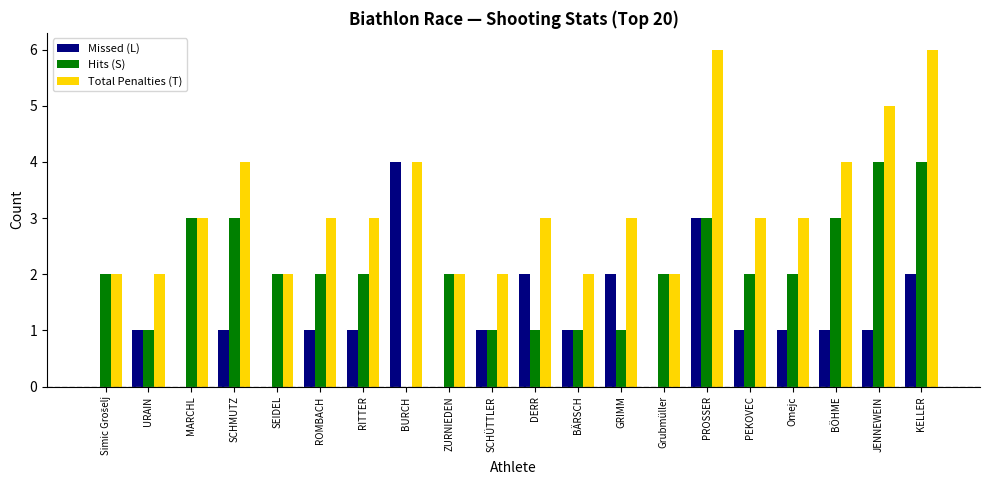

What are all the series names shown in the legend?

Missed (L), Hits (S), Total Penalties (T)